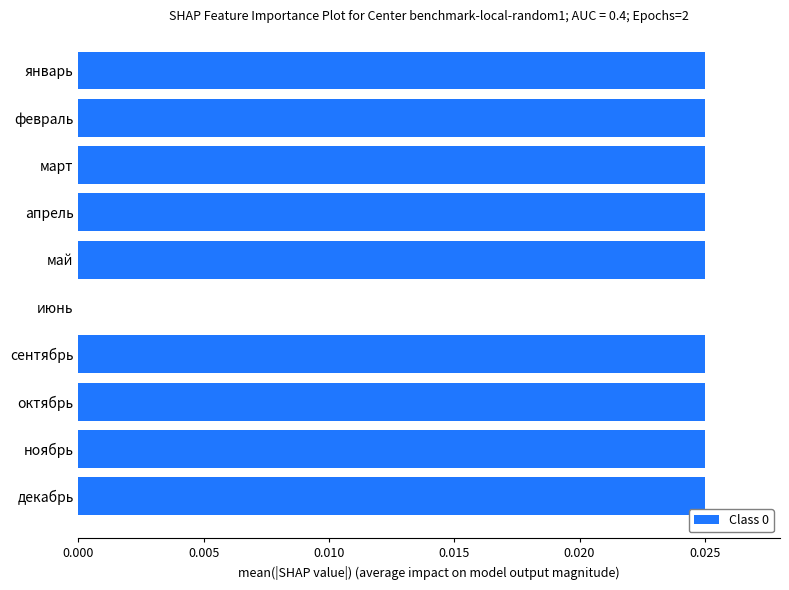

True or false: the data shows 0.0 at июнь.

True